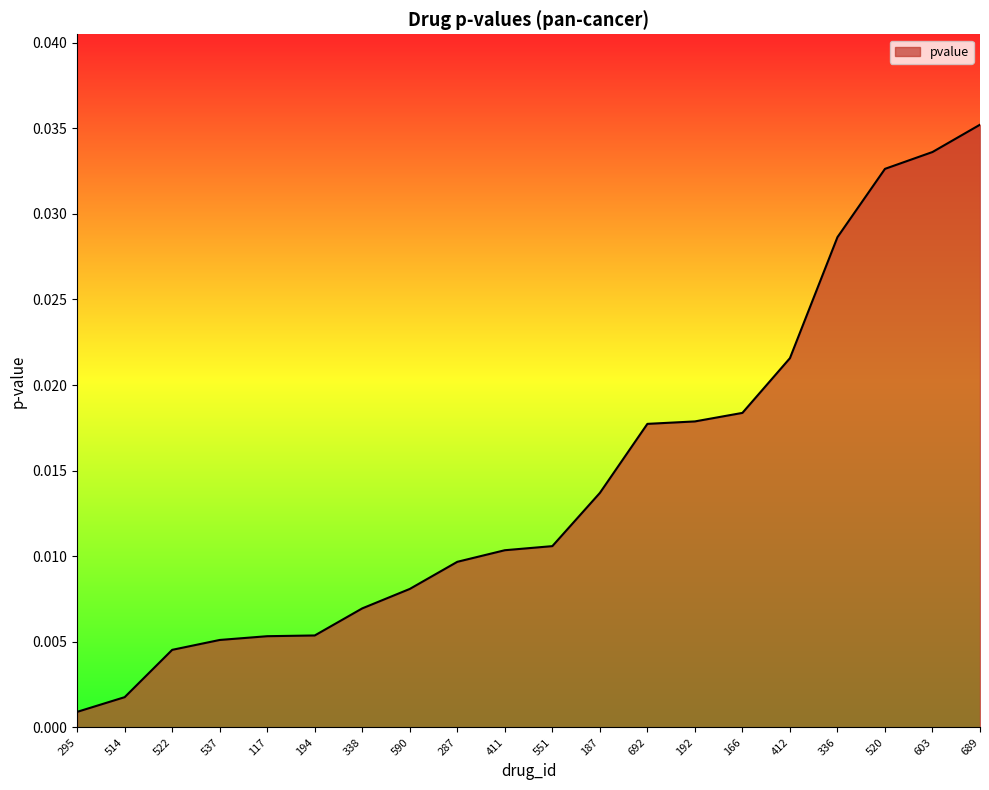

Which category has the lowest value across all series?

295